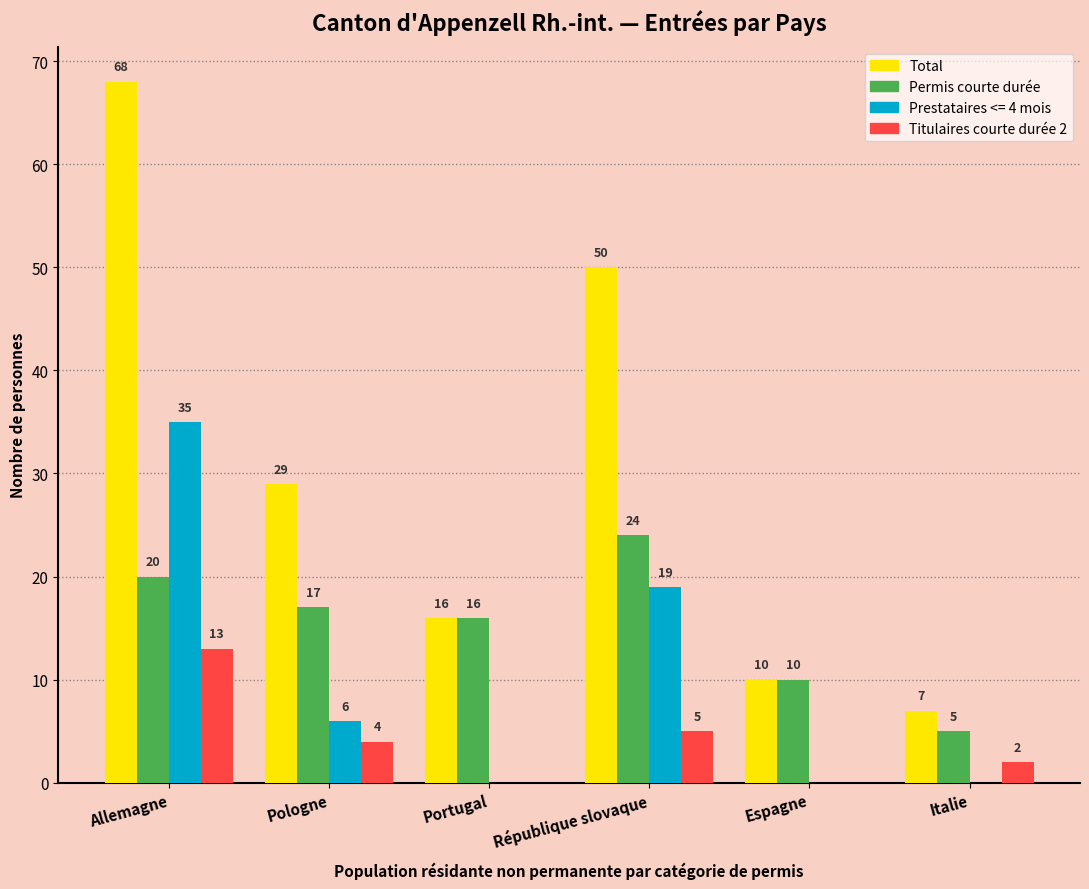

How many values in Prestataires <= 4 mois are above zero?

3